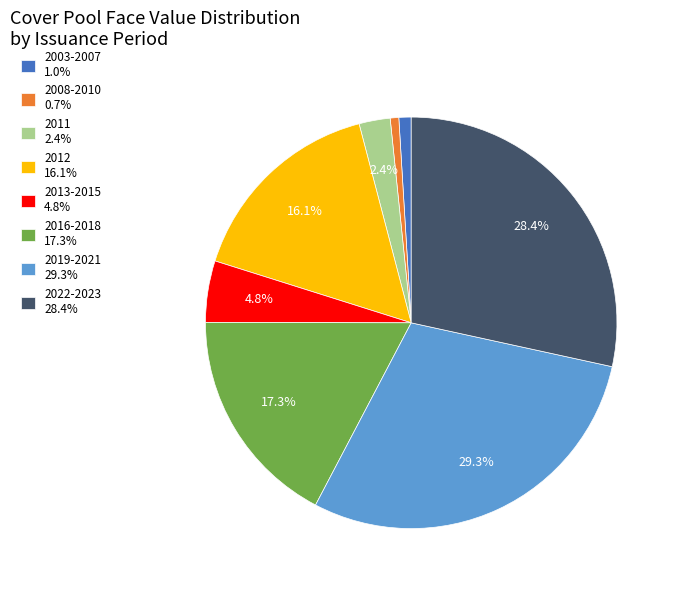

Is there any slice that represents more than half of the pie?

No